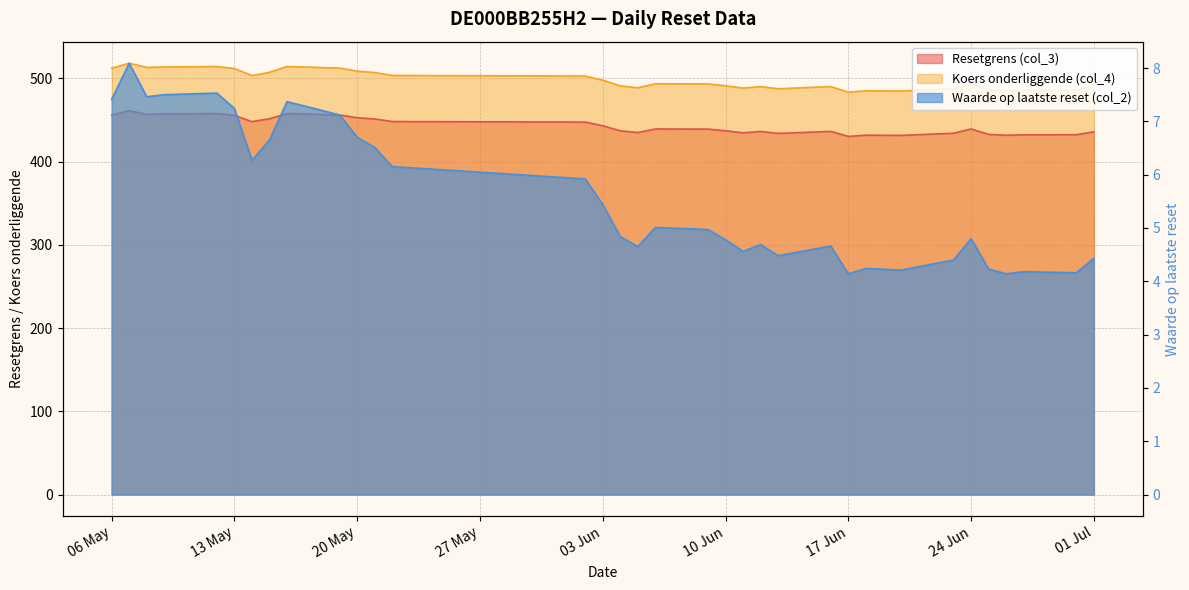

What is the maximum value for Koers onderliggende (col_4)?

518.2